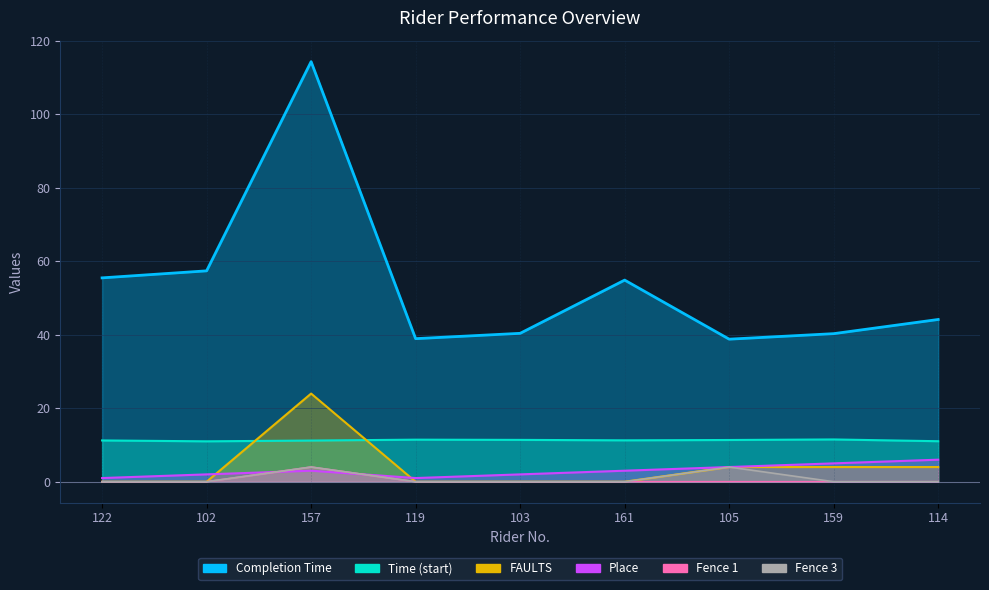

In Fence 1, how many points are higher than both neighbors (excluding endpoints)?

1